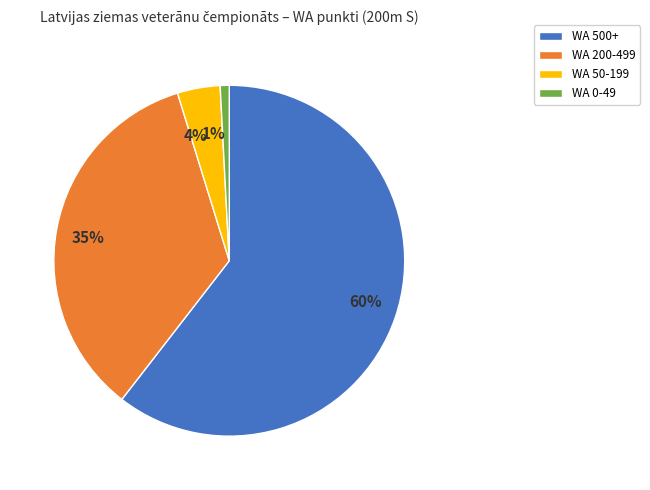

True or false: WA 200-499 accounts for 35% of the total.

True